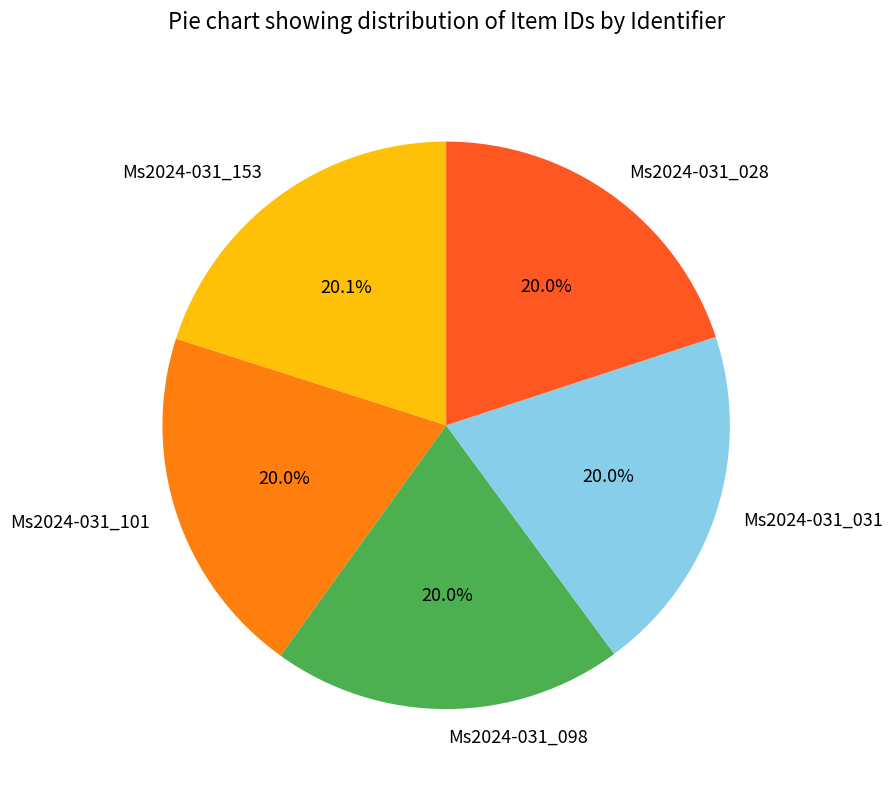

Approximately how many times larger is the value at Ms2024-031_098 compared to Ms2024-031_031?

1.0